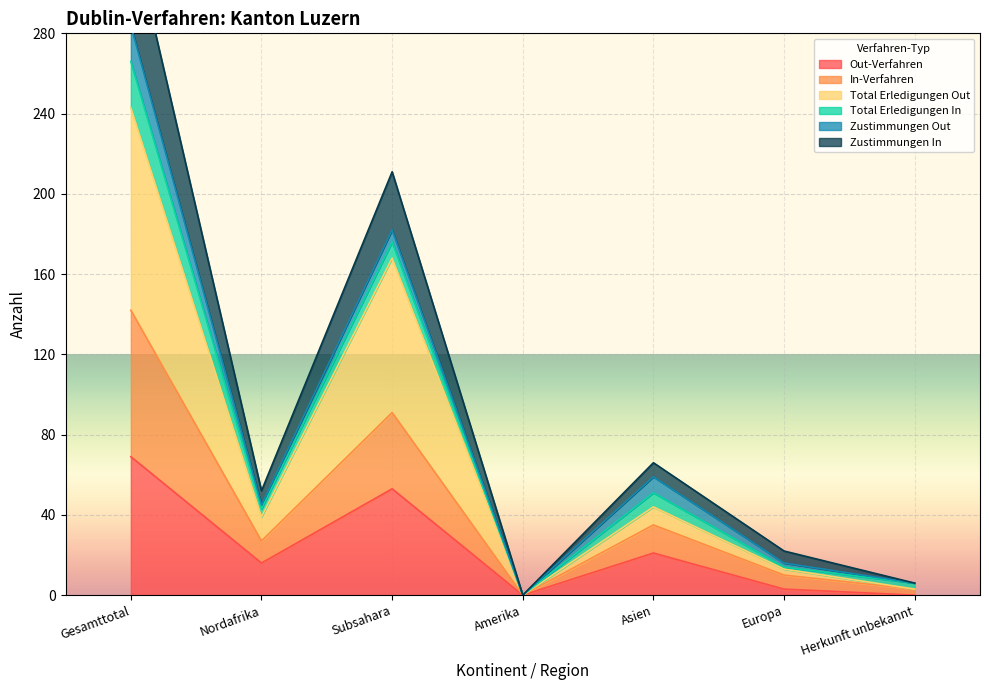

Rank the categories by Total Erledigungen Out value from lowest to highest.

Amerika, Herkunft unbekannt, Europa, Nordafrika, Asien, Subsahara, Gesamttotal